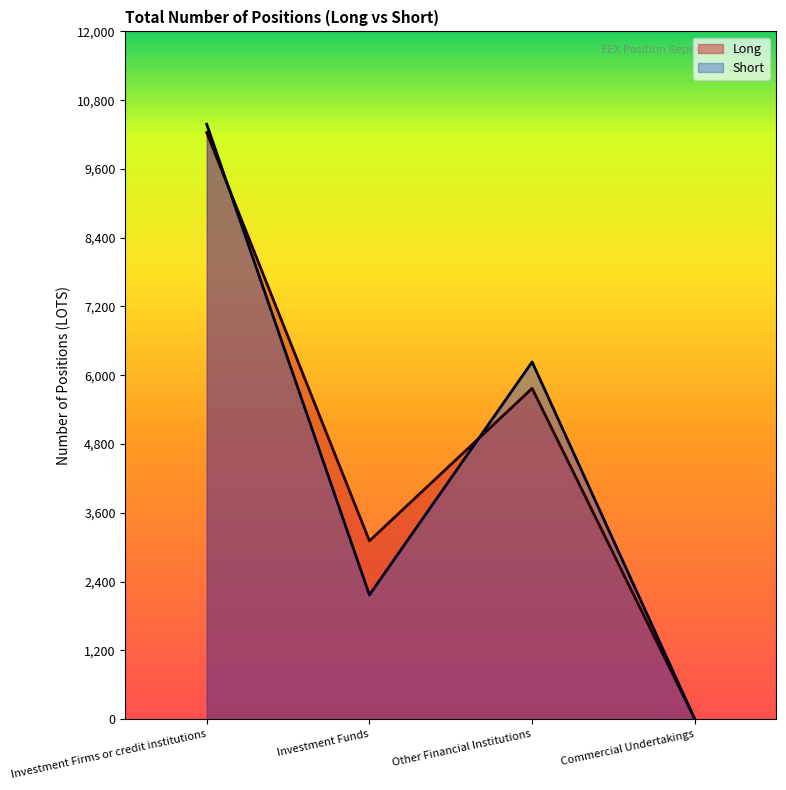

What is the sum of all Short values?

18778.3